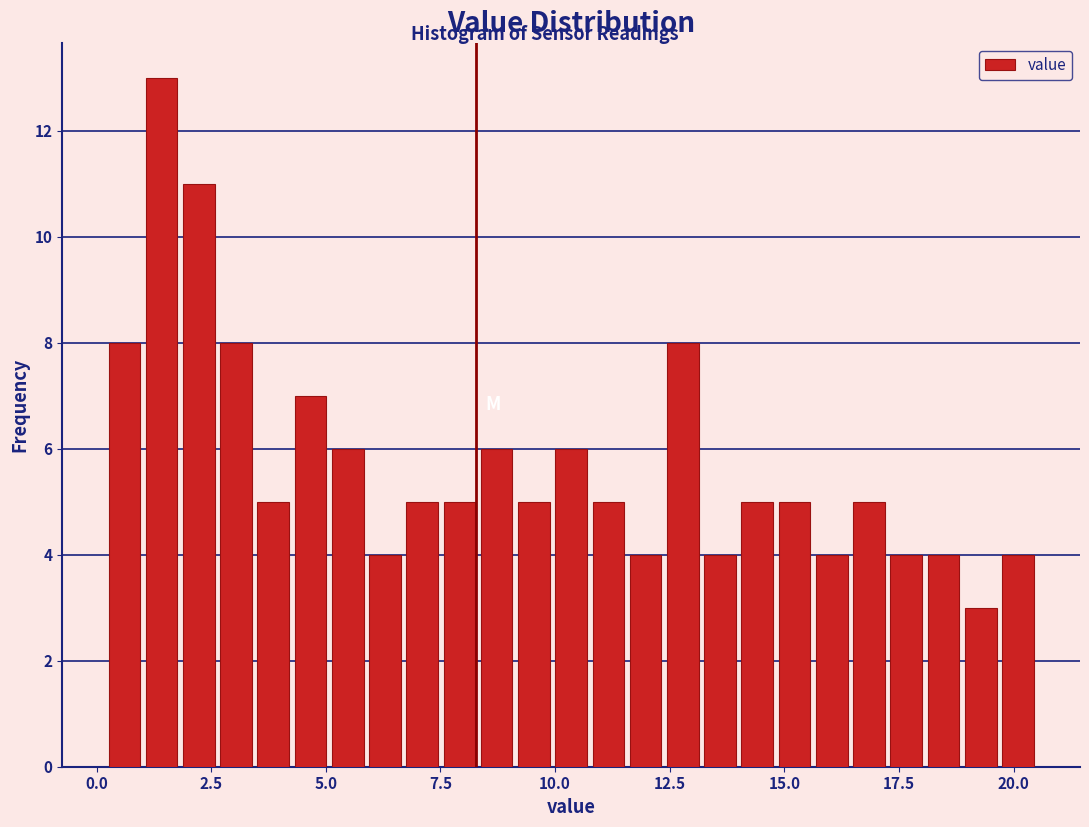

Read against the x-axis, roughly where is the centre of the tallest bar?

1.5